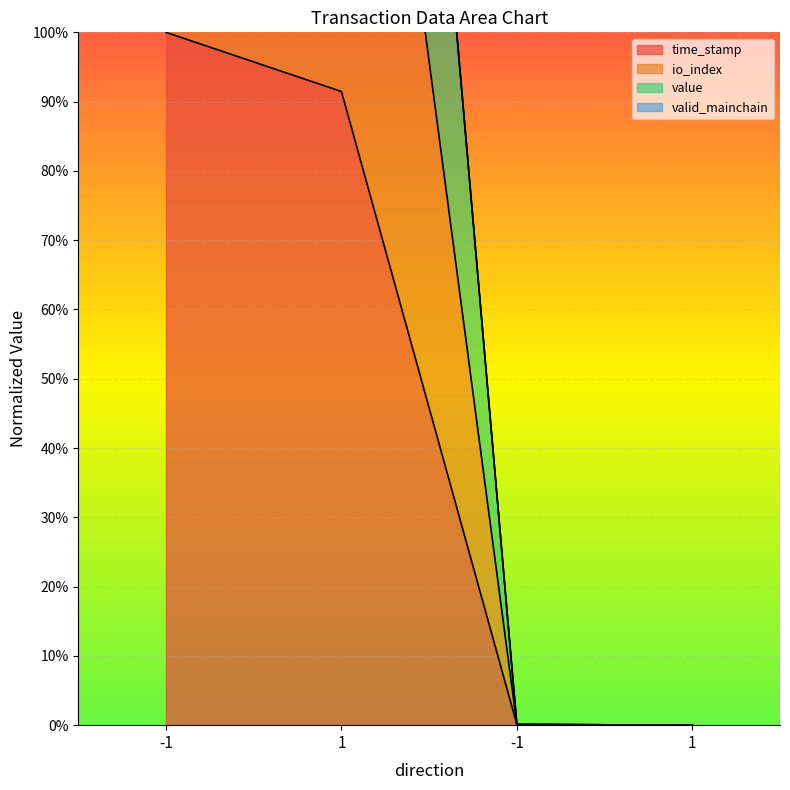

The value series shows 2.5 at -1. True or false?

True